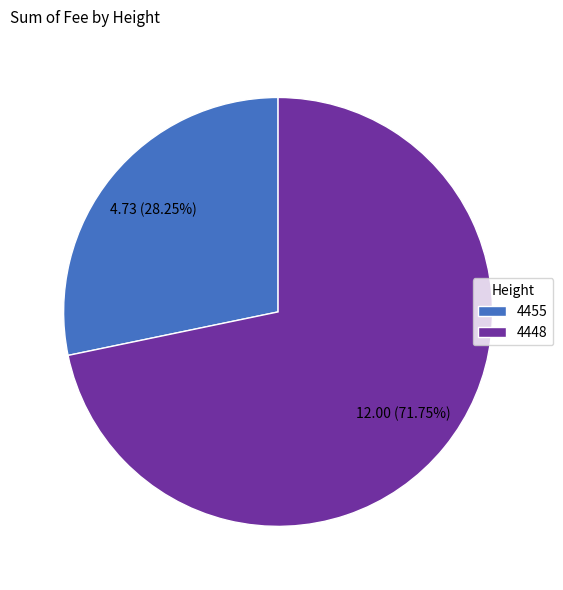

Which category has the biggest portion of the pie?

4448